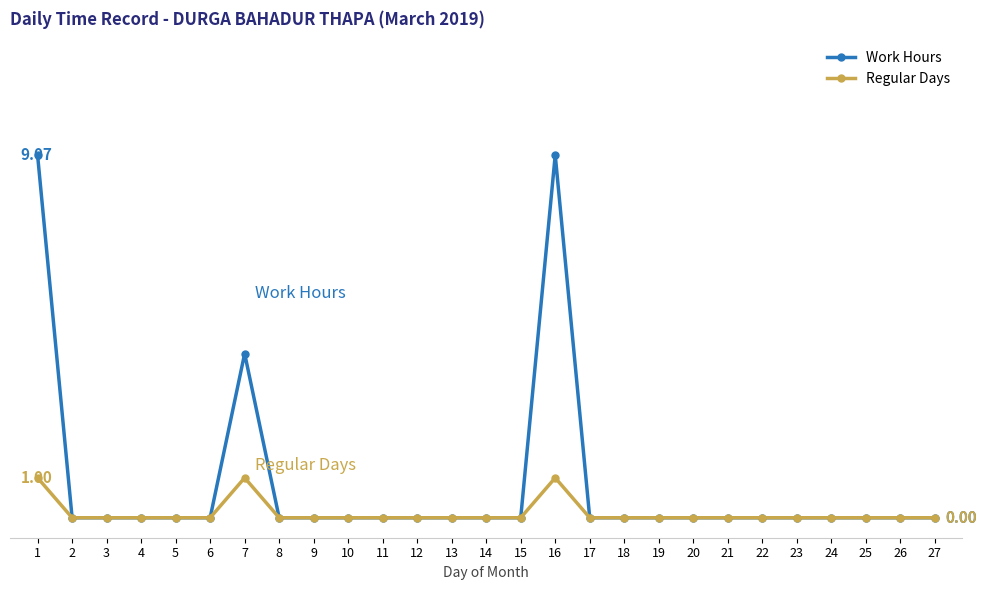

What is the highest value of the Work Hours series?

9.1